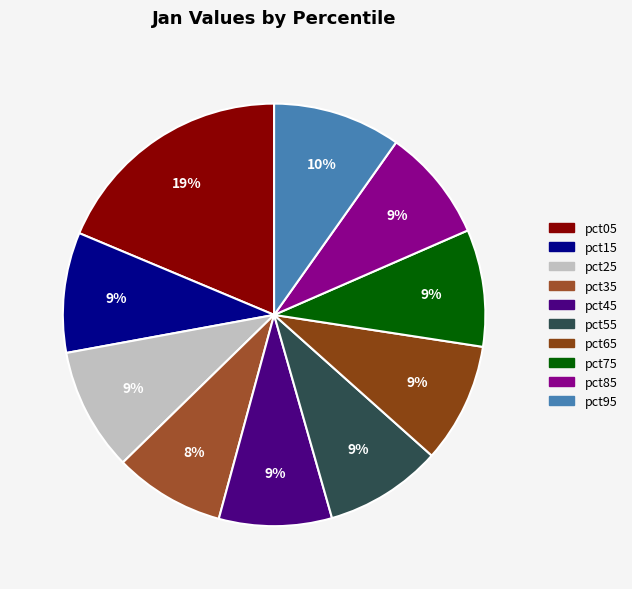

To the nearest percent, what percentage of the pie is pct75?

9%